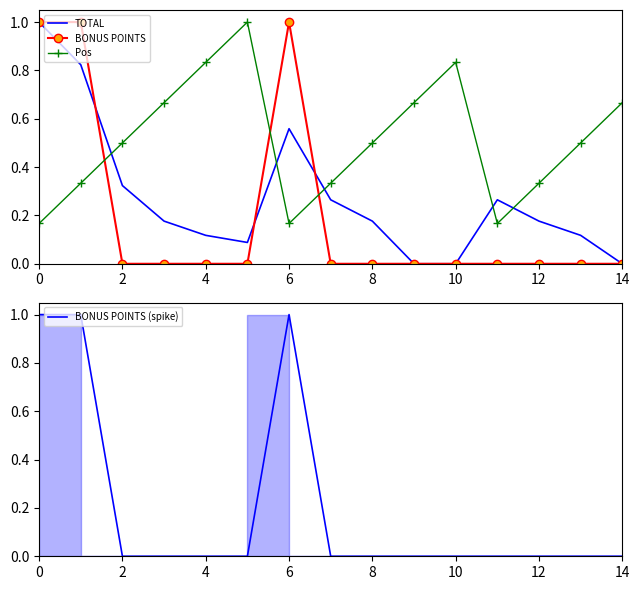

Is it true that BONUS POINTS equals 0.6 at 10?

False